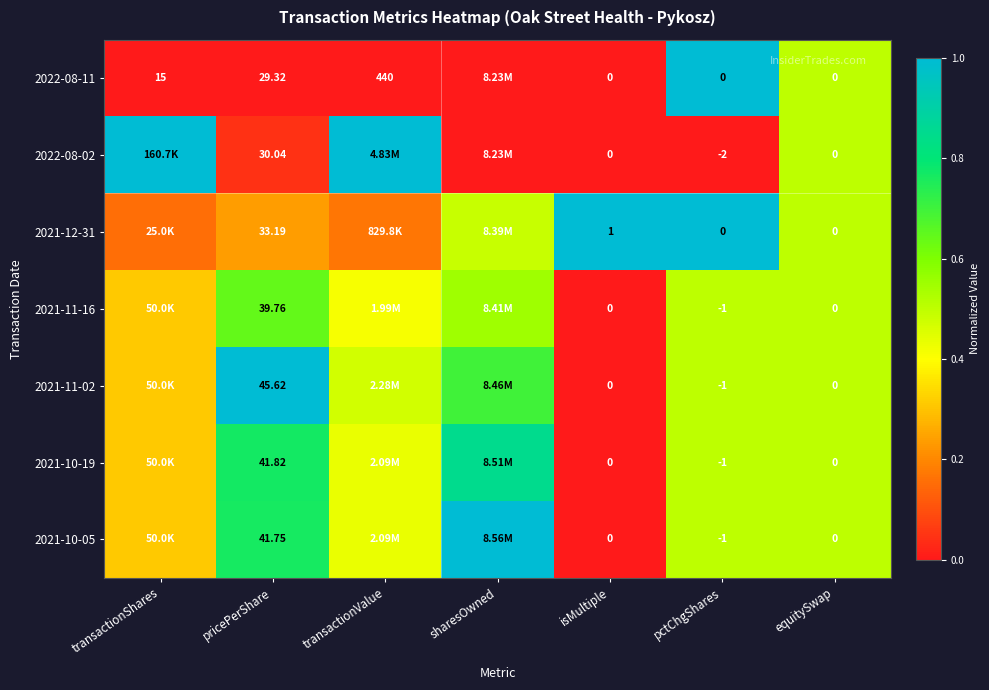

The value of 2021-12-31 at transactionValue is 0.2. True or false?

True